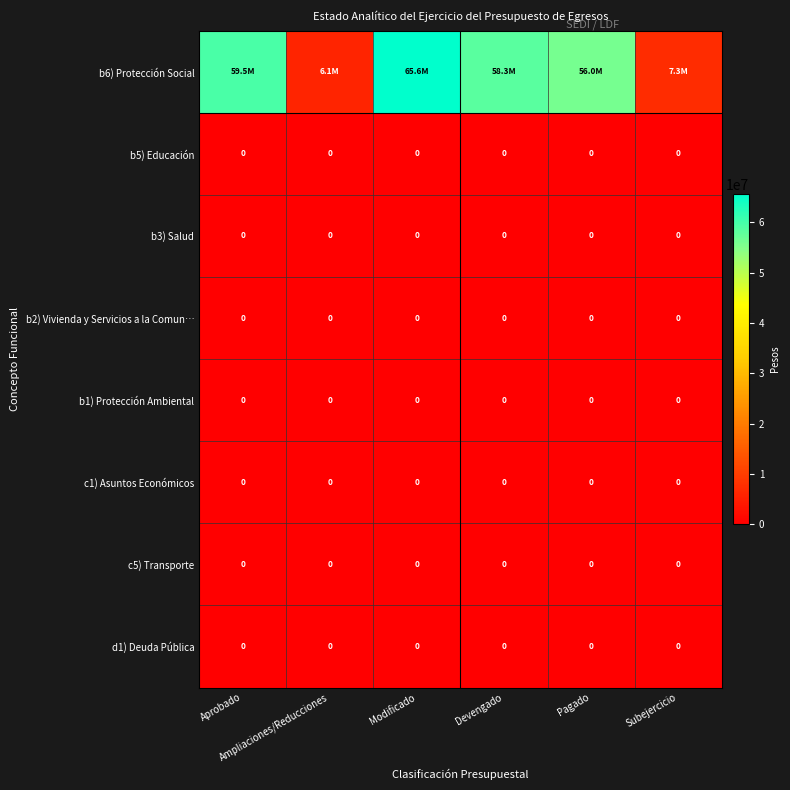

At which category is the sum across all series the highest?

Modificado